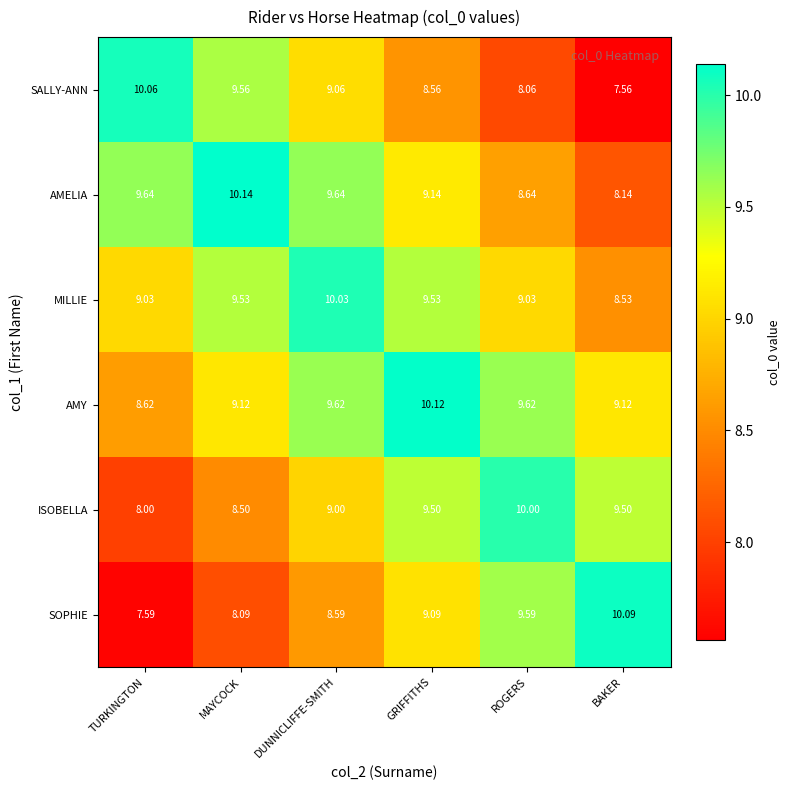

Which category has the highest value across all series?

MAYCOCK